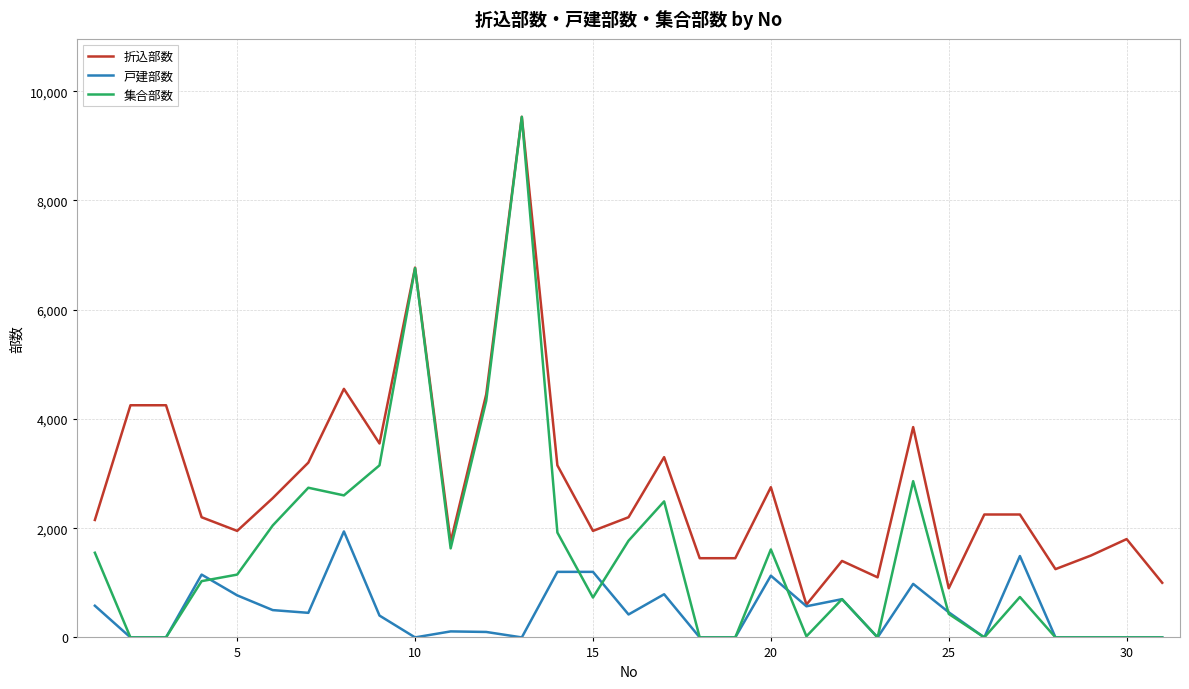

List the series in order of their overall mean, highest first.

折込部数, 集合部数, 戸建部数